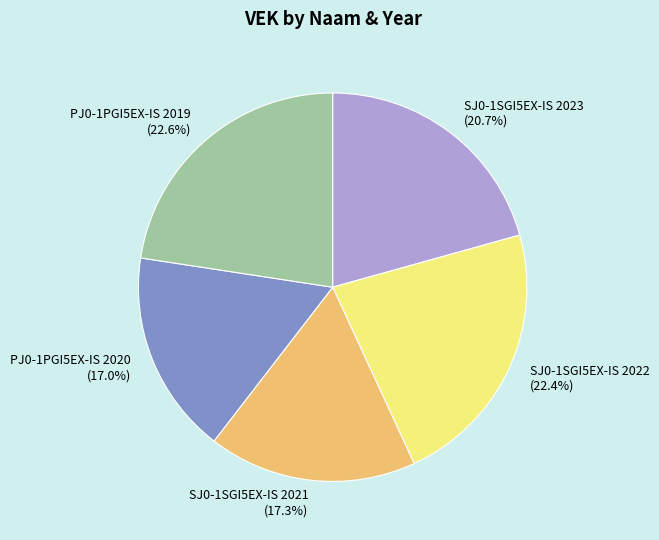

To the nearest percent, what is the difference between the largest and smallest slice percentages?

6%